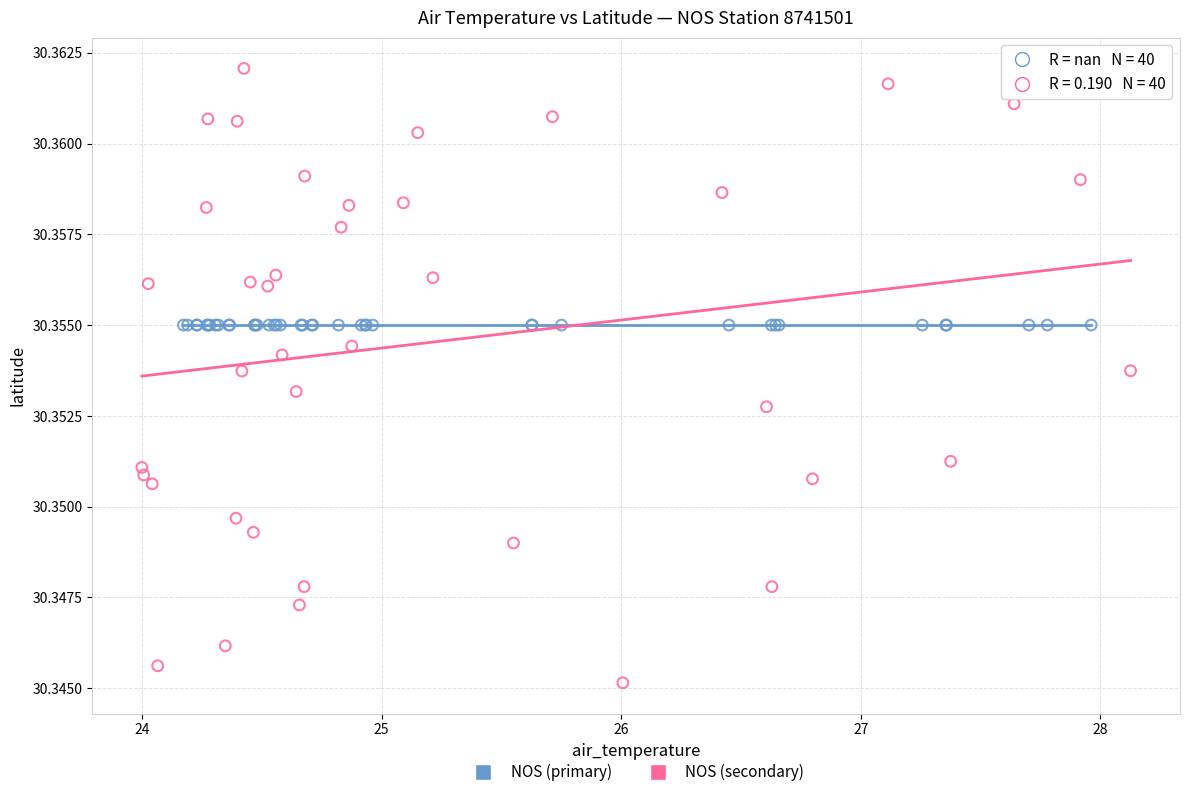

Which series reaches the maximum Y coordinate?

NOS (secondary)